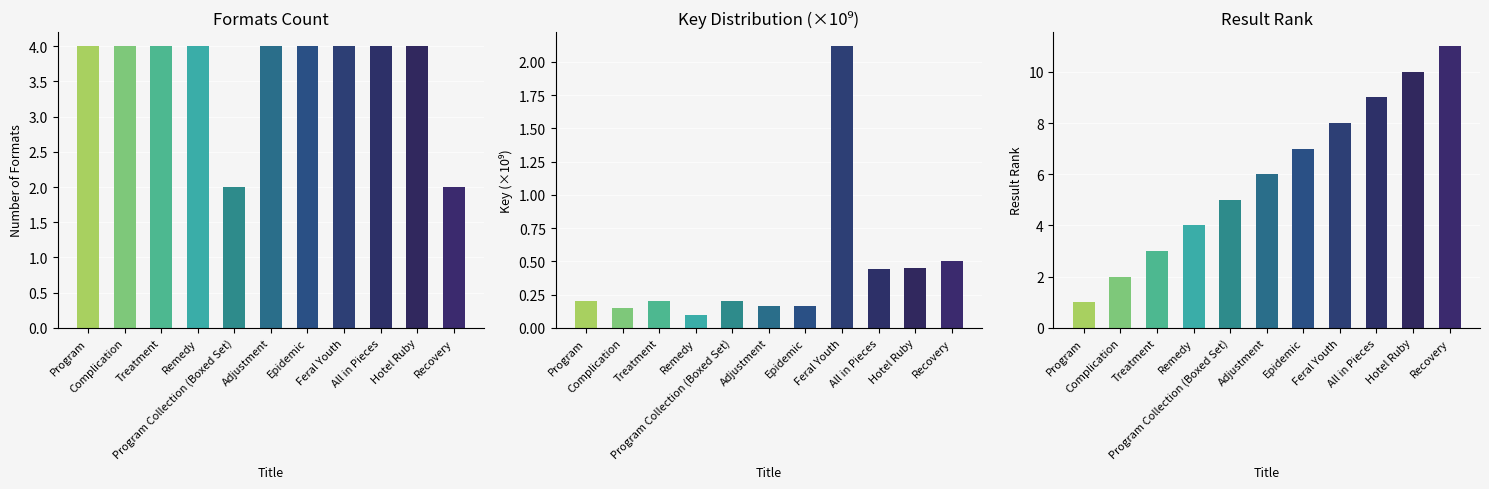

What is the difference between the maximum and minimum values in the Key (×10⁹) series?

2.0